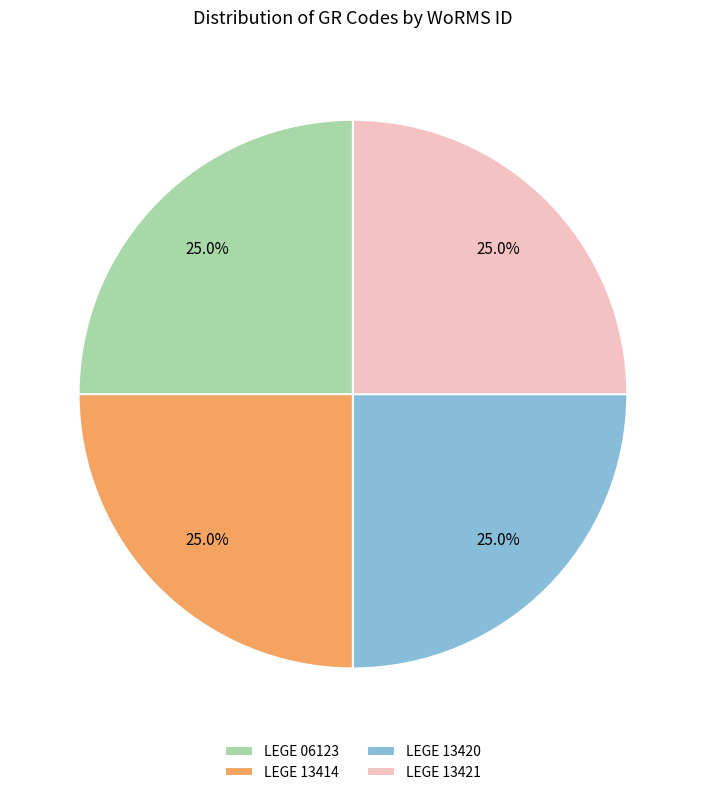

Is there a majority slice in this chart?

No